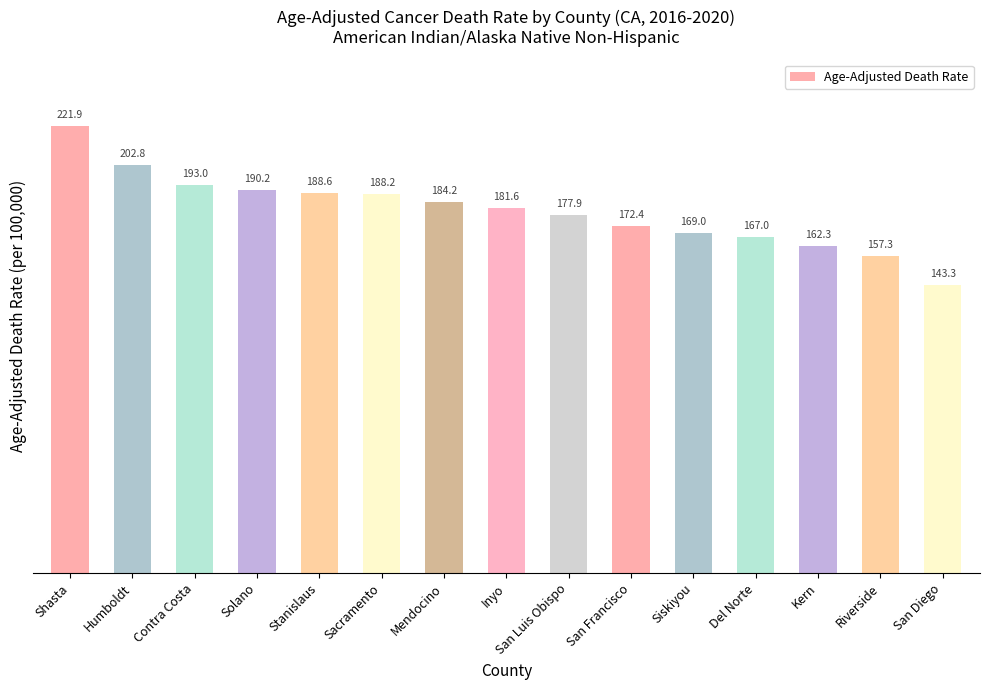

What is the label of the 6th bar from the left?

Sacramento